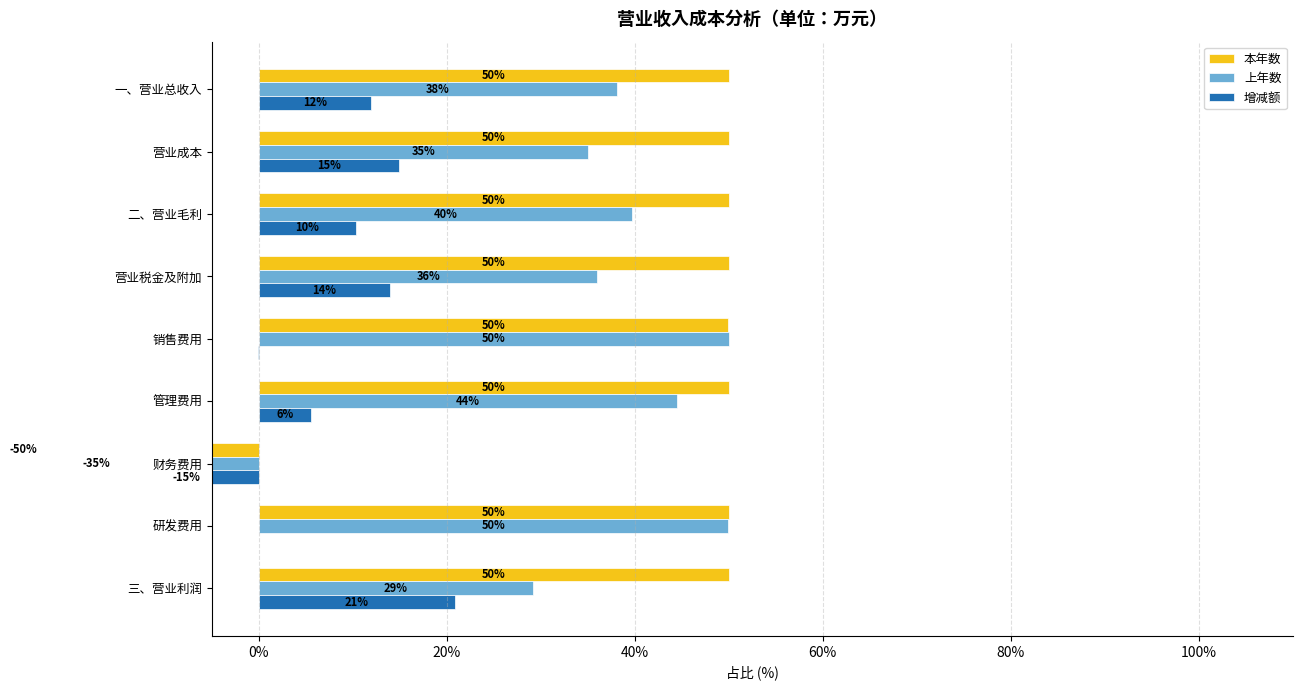

How many bars are there in each group?

3